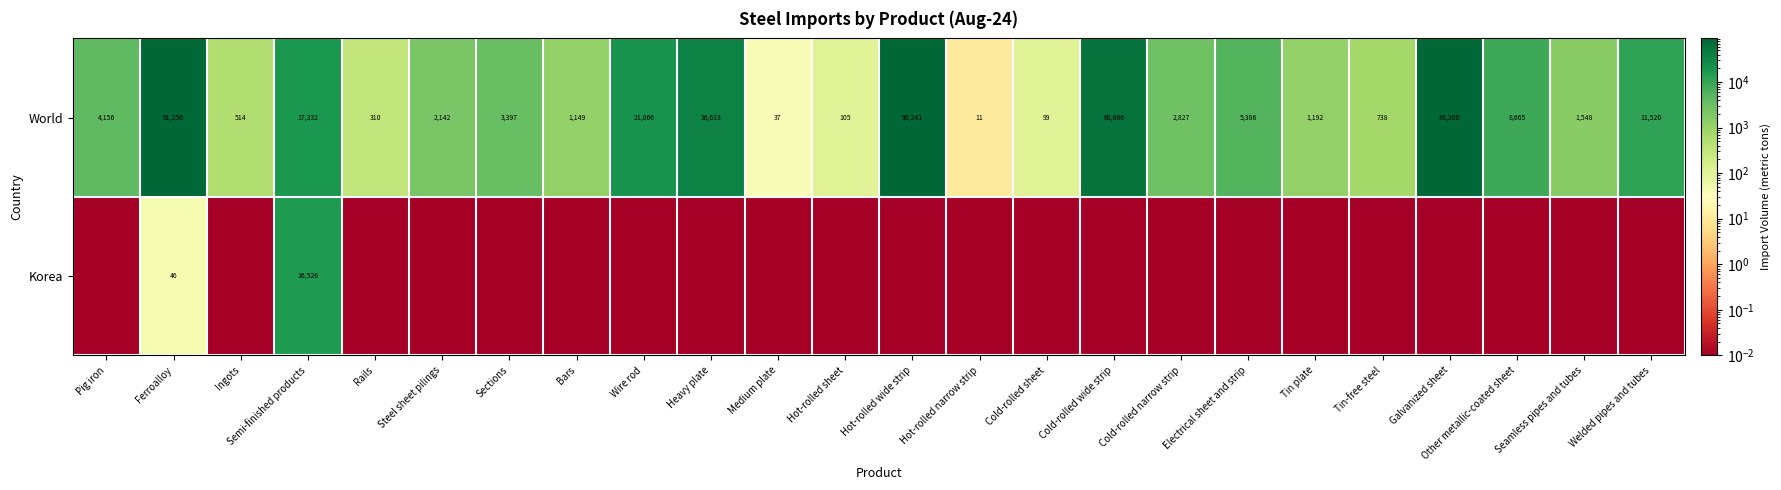

At which category is the sum across all series the highest?

Ferroalloy